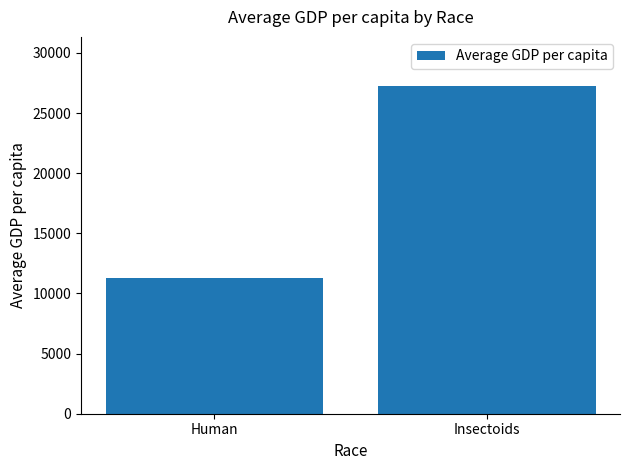

Reading left to right, what are all the values shown in this chart?

11266	27244